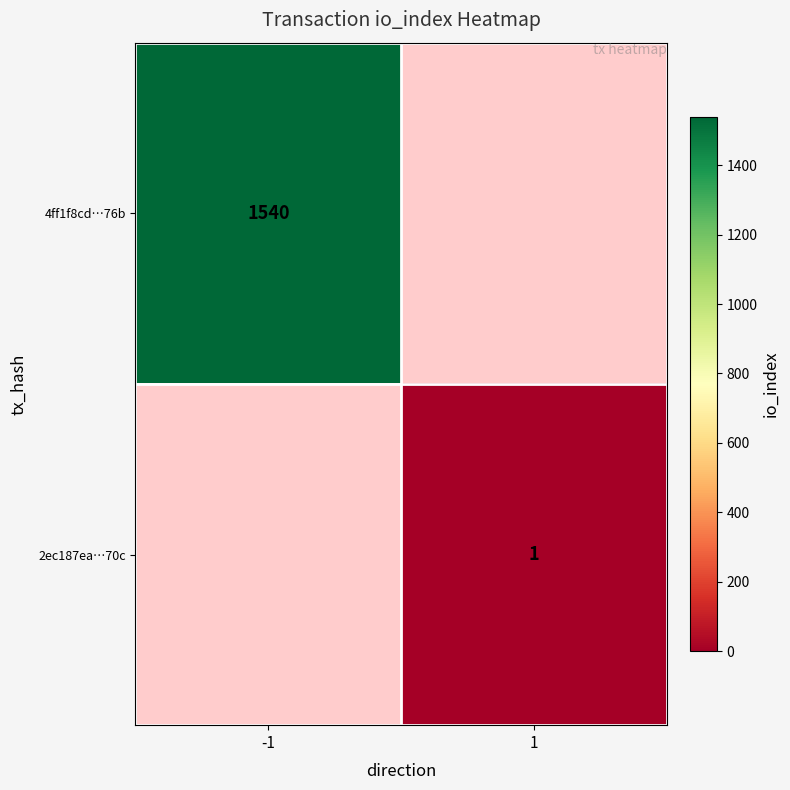

True or false: 4ff1f8cd…76b has a value of 588 at -1.

False